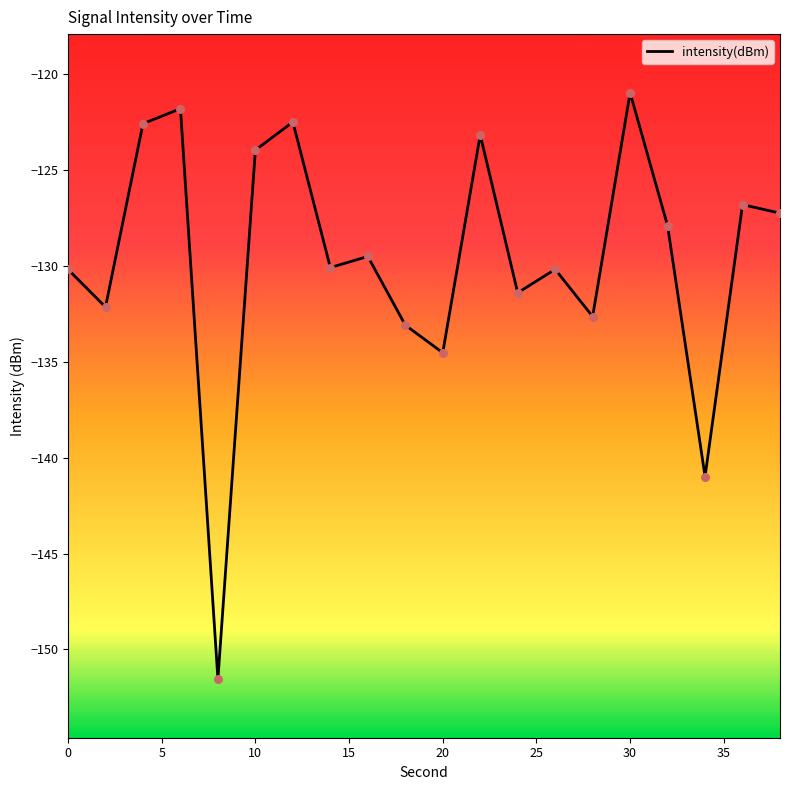

What is the maximum value shown in the chart?

-121.0